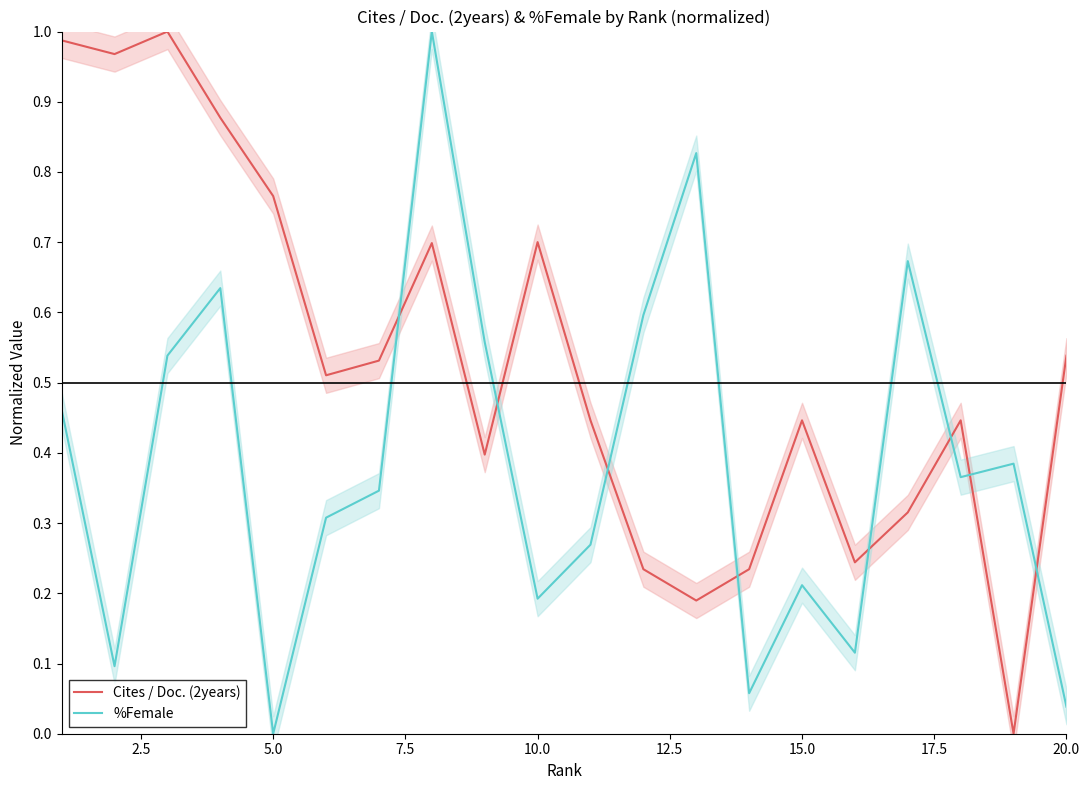

How many values in the %Female series exceed 0?

19